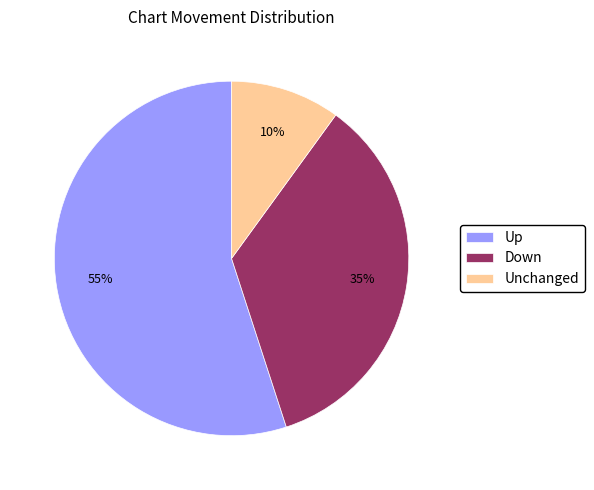

Do Up and Unchanged together represent more than half of the pie?

Yes